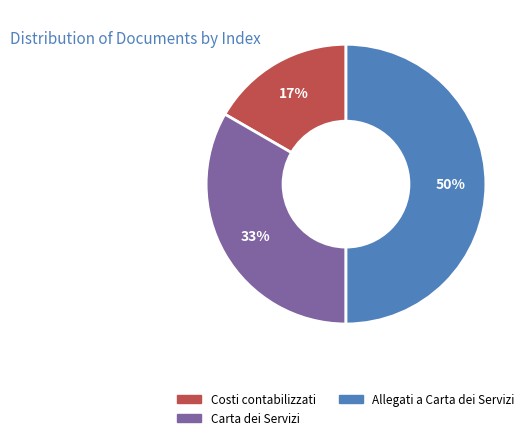

Combined, do Allegati a Carta dei Servizi and Costi contabilizzati account for over 50%?

Yes